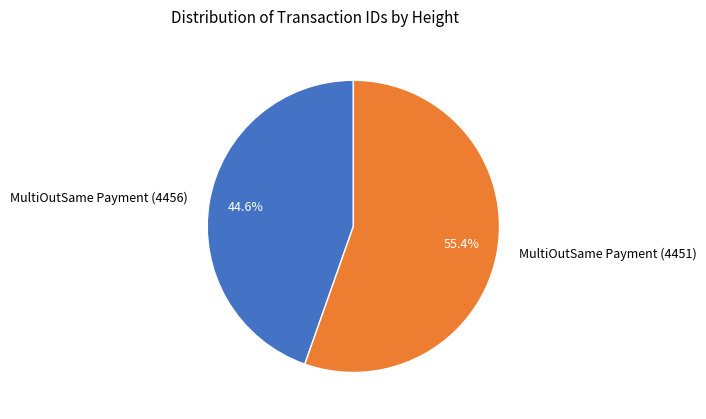

Is it true that MultiOutSame Payment (4451) is 43% of the pie?

False